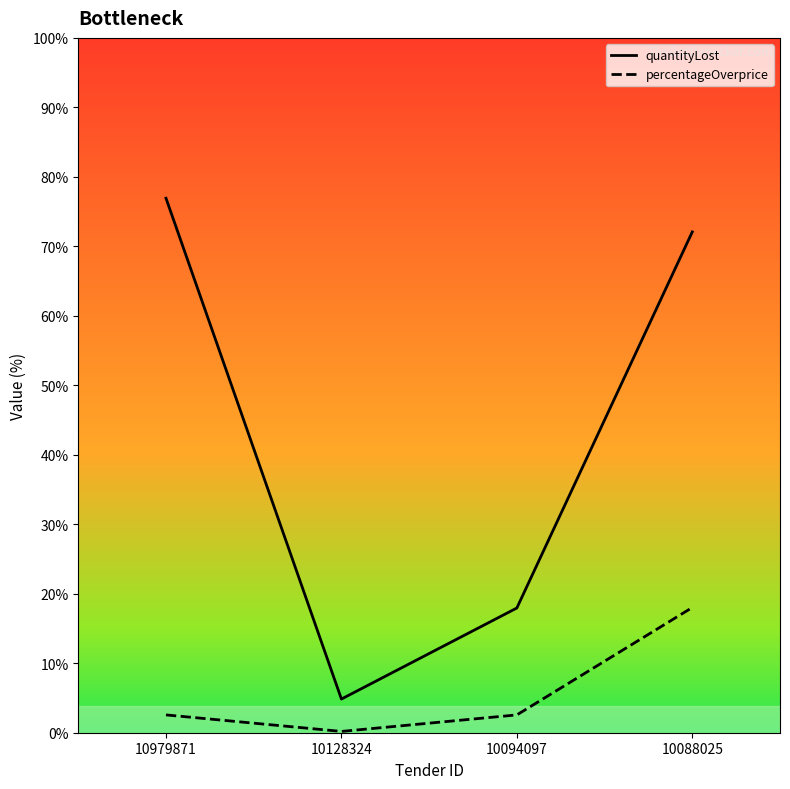

What are all the series names shown in the legend?

quantityLost, percentageOverprice